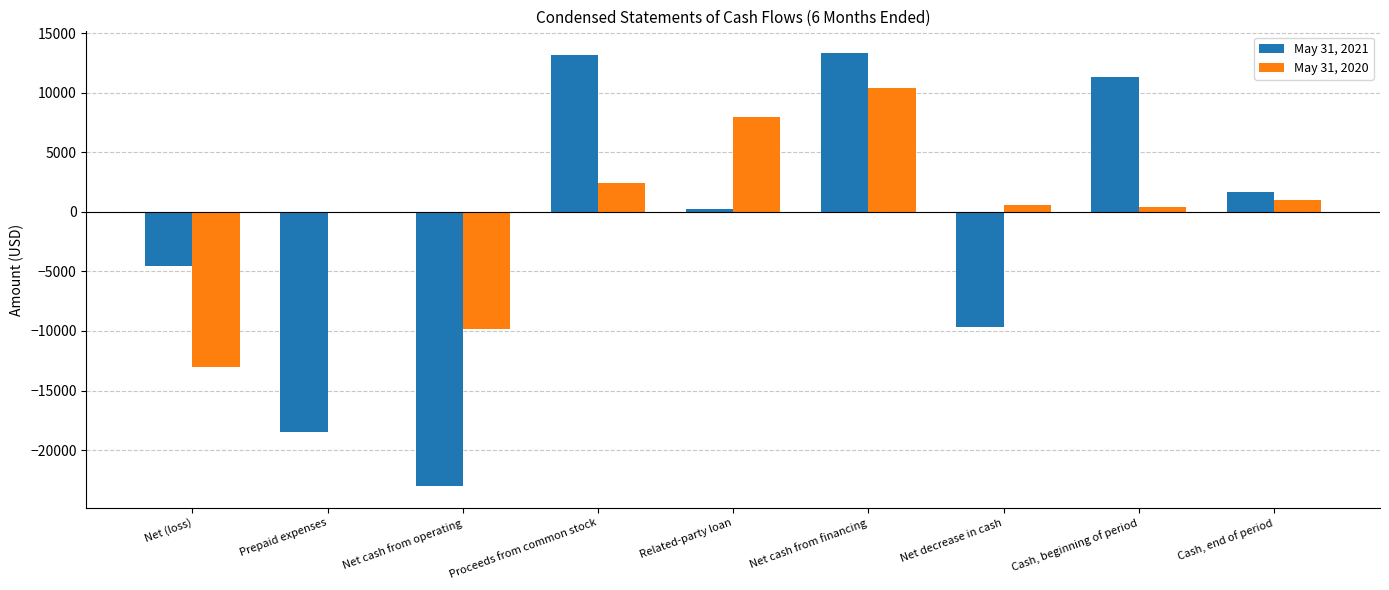

How many series are shown in this chart?

2